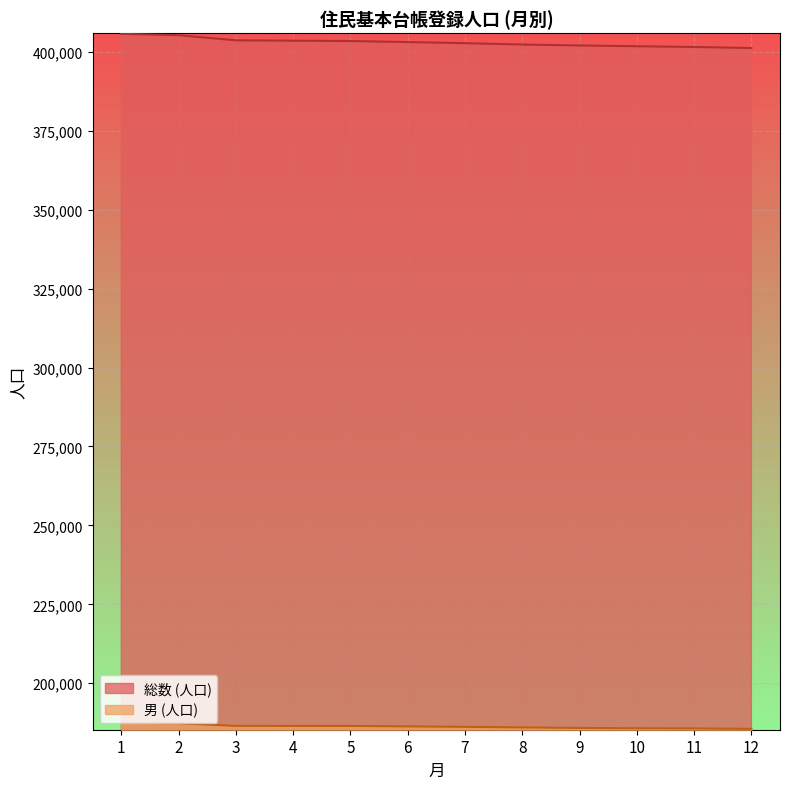

What is the difference between the 男 (人口) values at 3 and 12?

939